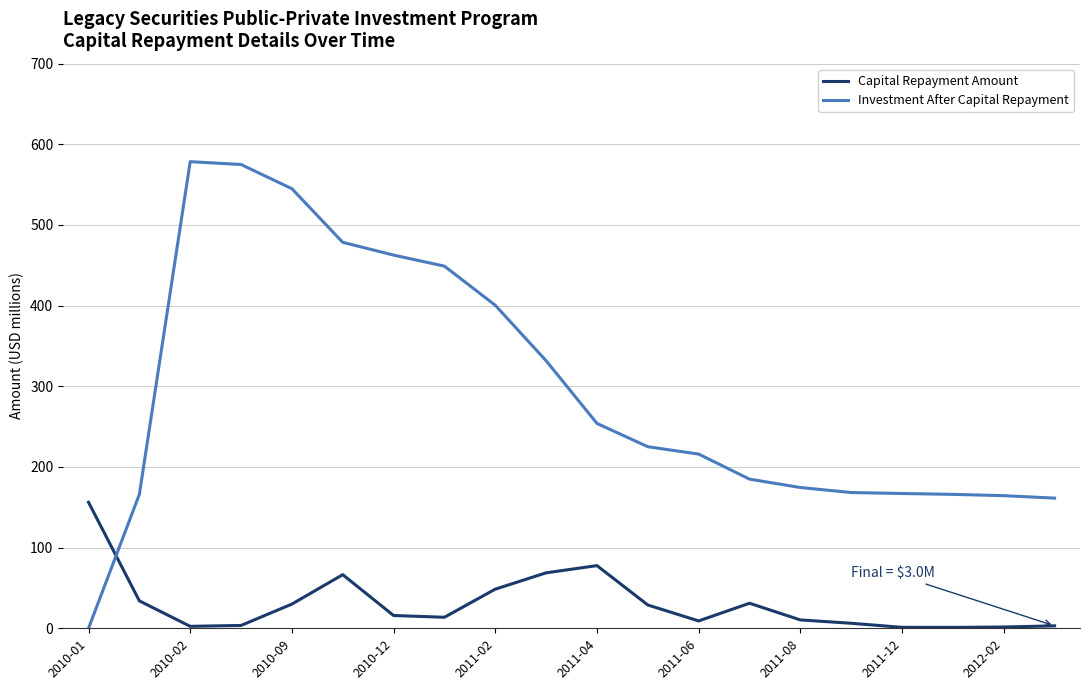

Which series has the widest spread of values?

Investment After Capital Repayment